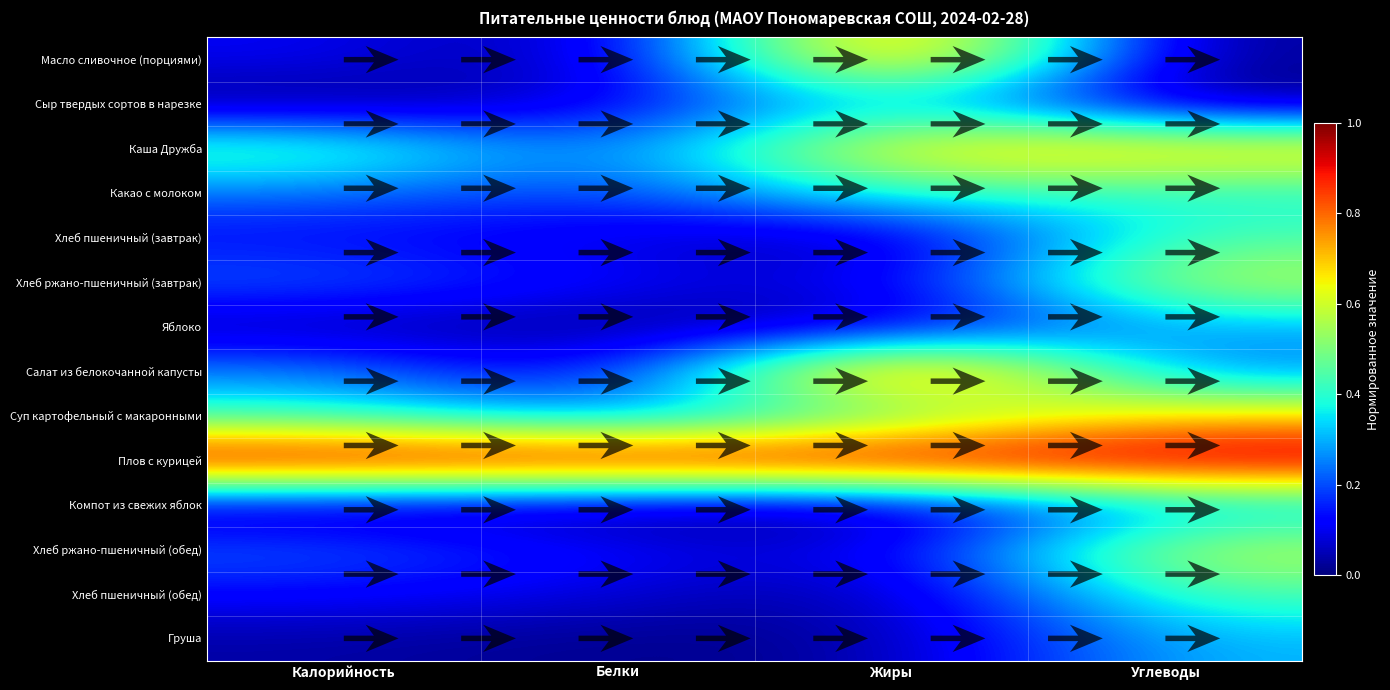

What is the difference between the maximum and minimum values in the Хлеб пшеничный (обед) series?

0.4